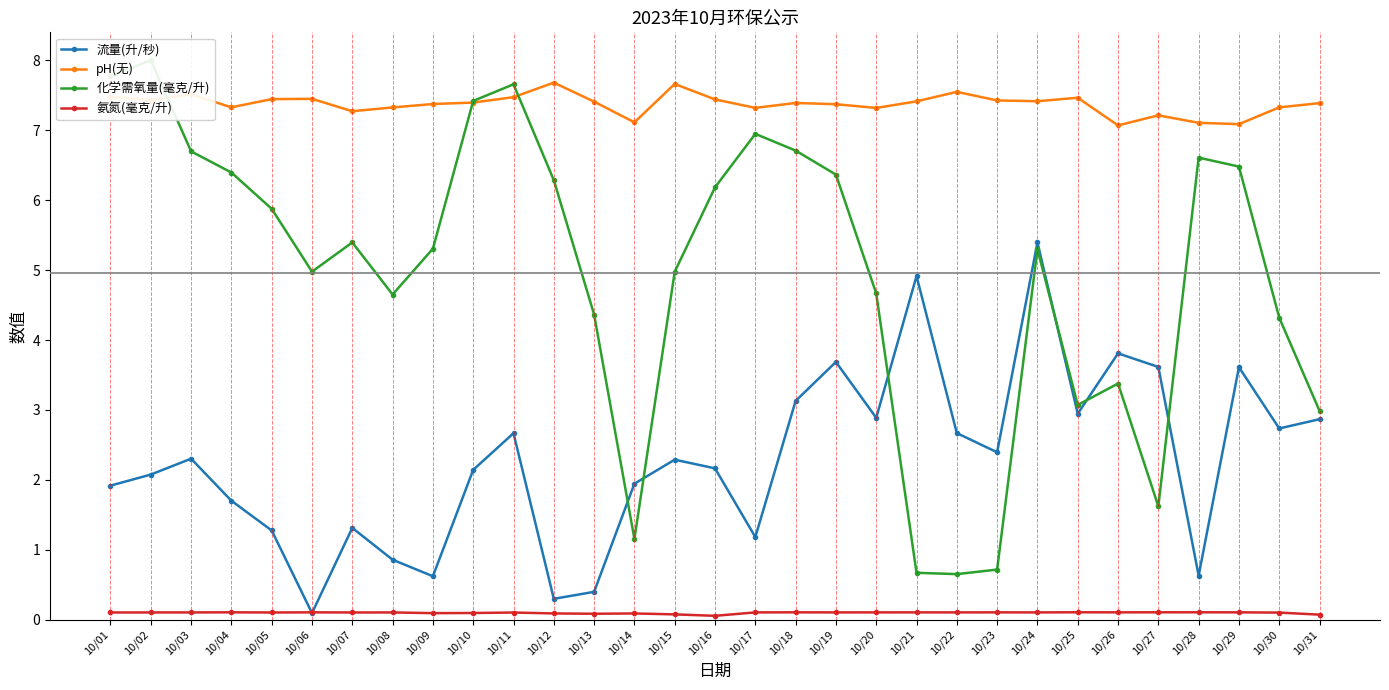

Which series has the largest total across all categories?

pH(无)